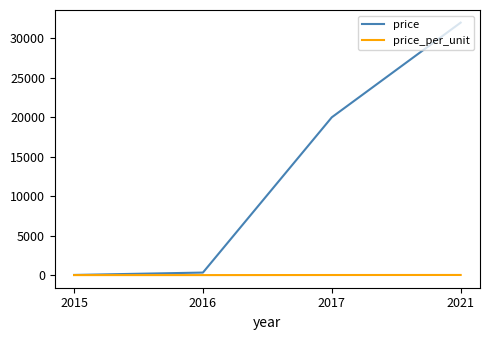

Which category has the highest value across all series?

2021